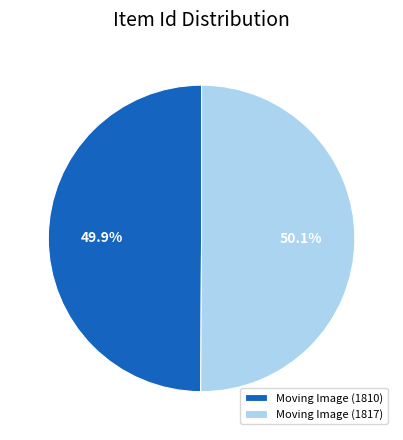

To the nearest percent, what percentage of the pie is Moving Image (1817)?

50%